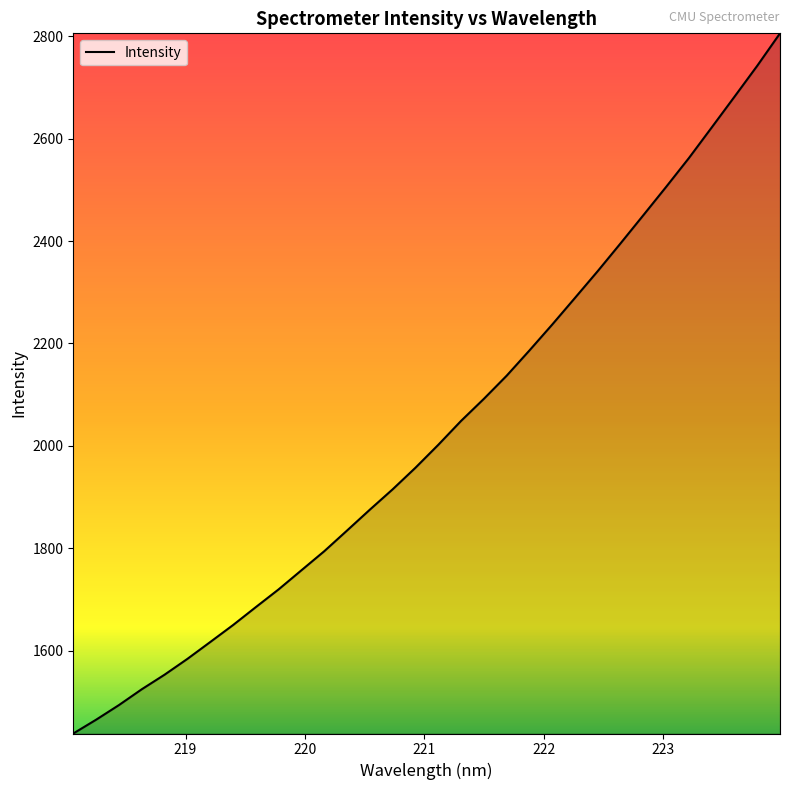

What is the difference between the maximum and minimum values?

1368.1